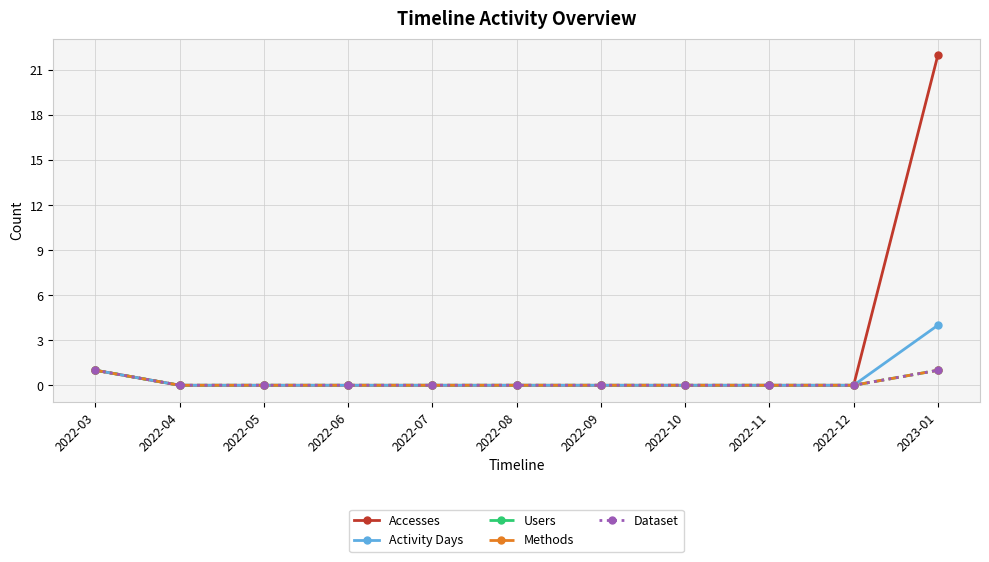

Reading left to right, extract all data points from this chart.

Accesses: 2022-03=1	2022-04=0	2022-05=0	2022-06=0	2022-07=0	2022-08=0	2022-09=0	2022-10=0	2022-11=0	2022-12=0	2023-01=22
Activity Days: 2022-03=1	2022-04=0	2022-05=0	2022-06=0	2022-07=0	2022-08=0	2022-09=0	2022-10=0	2022-11=0	2022-12=0	2023-01=4
Users: 2022-03=1	2022-04=0	2022-05=0	2022-06=0	2022-07=0	2022-08=0	2022-09=0	2022-10=0	2022-11=0	2022-12=0	2023-01=1
Methods: 2022-03=1	2022-04=0	2022-05=0	2022-06=0	2022-07=0	2022-08=0	2022-09=0	2022-10=0	2022-11=0	2022-12=0	2023-01=1
Dataset: 2022-03=1	2022-04=0	2022-05=0	2022-06=0	2022-07=0	2022-08=0	2022-09=0	2022-10=0	2022-11=0	2022-12=0	2023-01=1